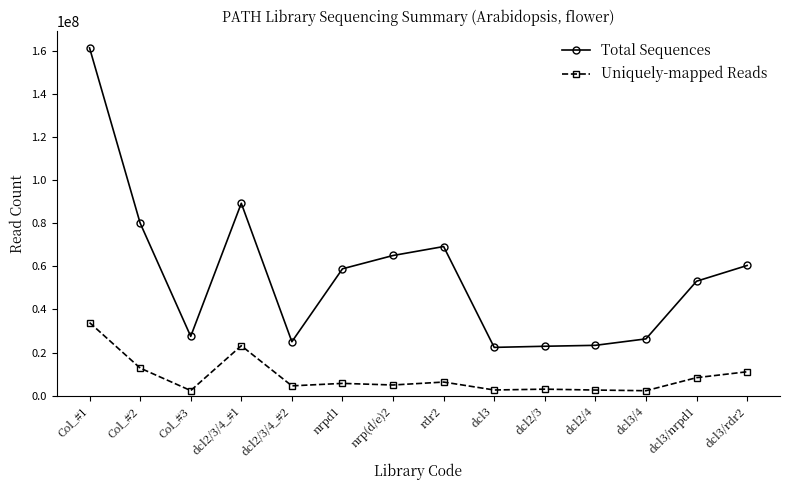

What is the label of the 12th point from the right?

Col_#3